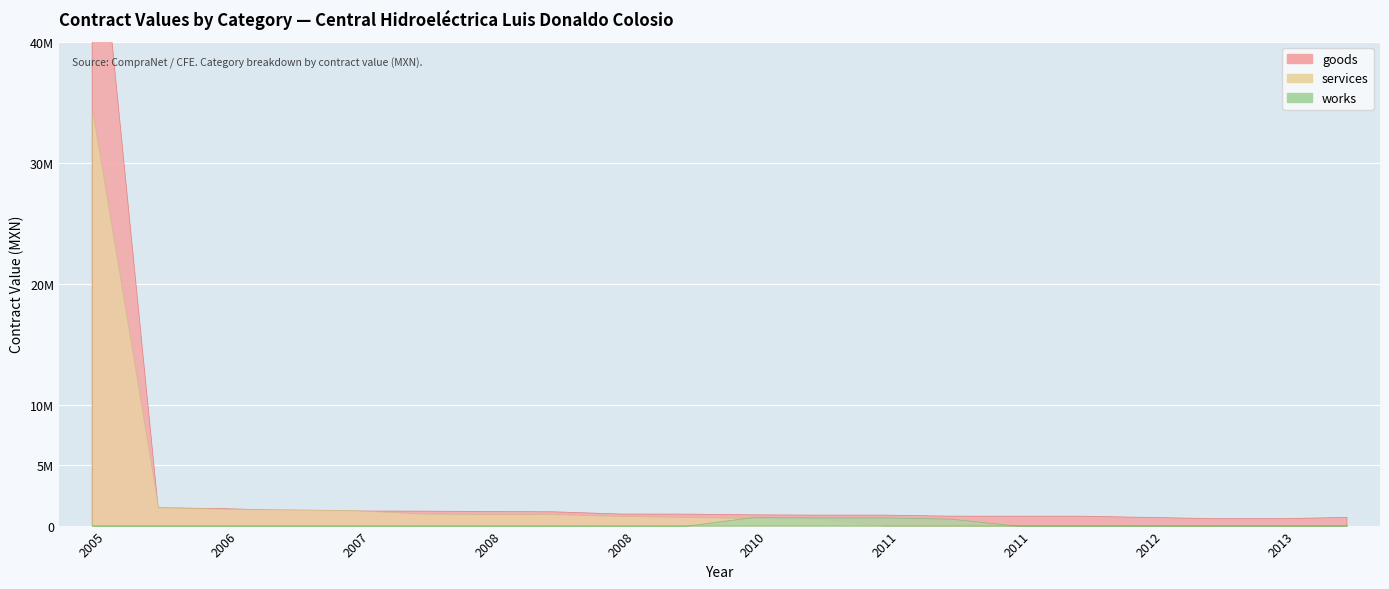

Reading right to left, transcribe all the data shown in this chart.

goods: 676863.0	572123.0	573578.0	676863.0	777312.7	779000.0	781428.0	865750.0	866941.9	890766.5	950273.6	958800.0	1140044.0	1169382.3	1195500.0	1205688.0	1247097.0	1400171.4	1475510.0	56610000.0
services: 0.0	0.0	0.0	0.0	0.0	0.0	0.0	0.0	576000.0	626472.0	713669.9	796518.0	944675.6	947529.1	994537.4	1268820.0	1358450.0	1398600.0	1526400.0	34416000.0
works: 0.0	0.0	0.0	0.0	0.0	0.0	575440.4	677337.7	677995.7	699925.6	0.0	0.0	0.0	0.0	0.0	0.0	0.0	0.0	0.0	0.0